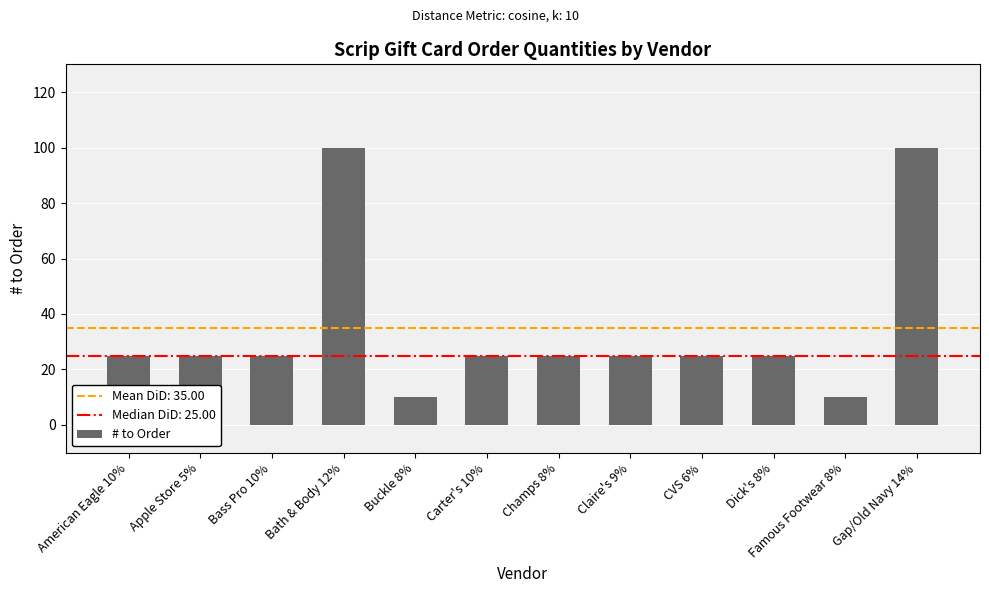

What is the label of the 11th bar from the left?

Famous Footwear 8%